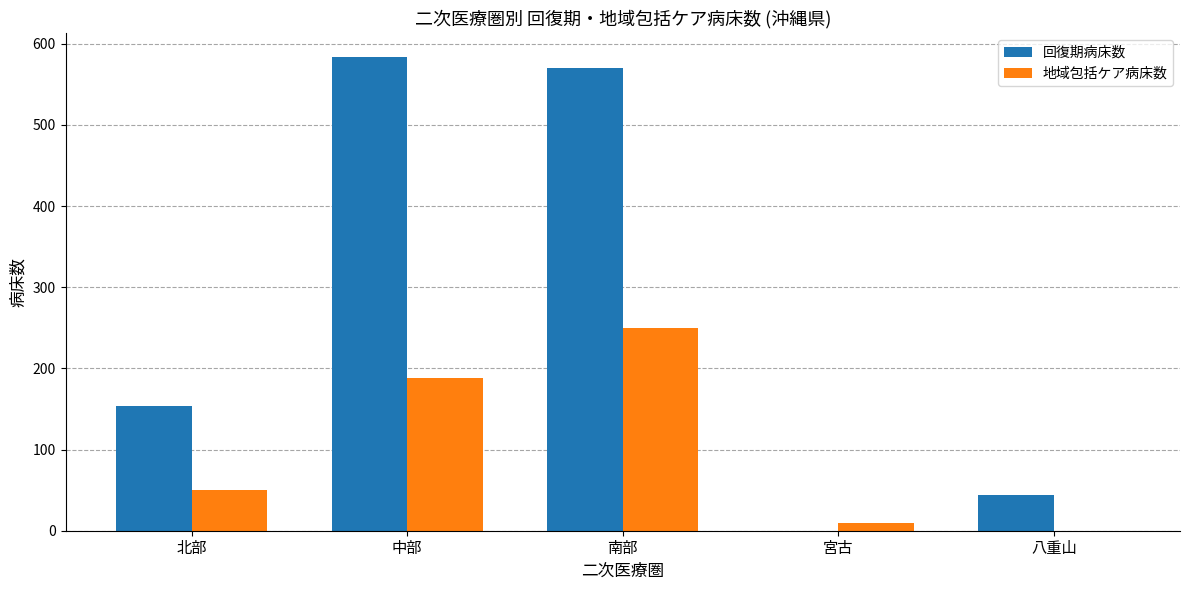

At which category is the sum across all series the highest?

南部